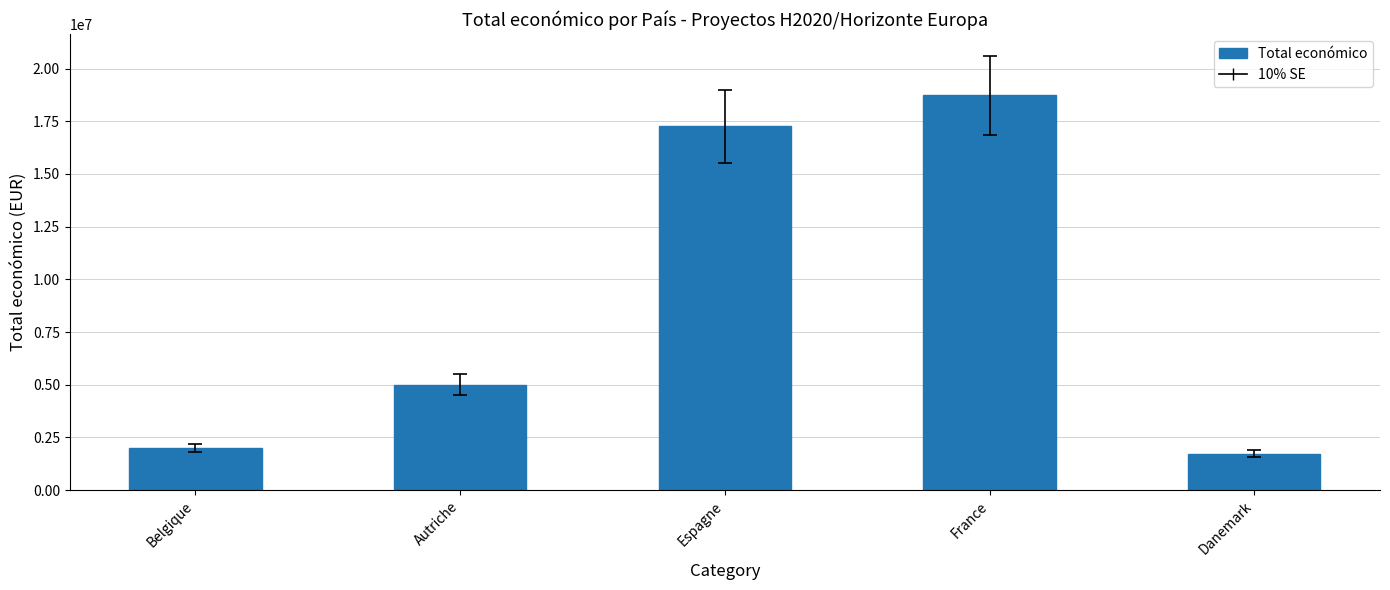

At which label is the value closest to 10229272?

Autriche